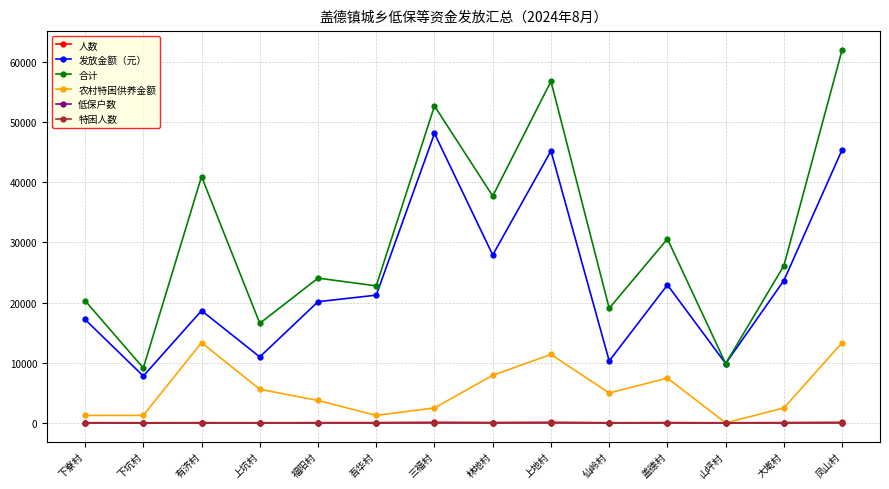

What are all the series names shown in the legend?

人数, 发放金额（元）, 合计, 农村特困供养金额, 低保户数, 特困人数